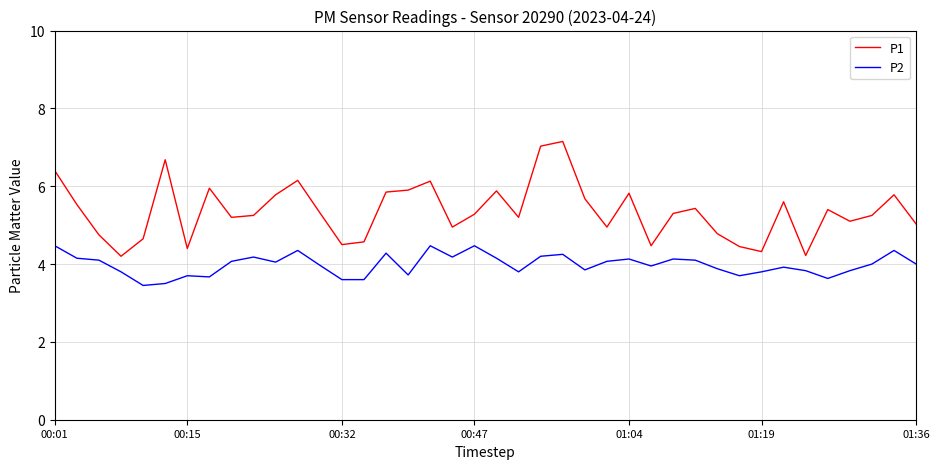

Rank the series by their maximum value, from lowest to highest.

P2, P1